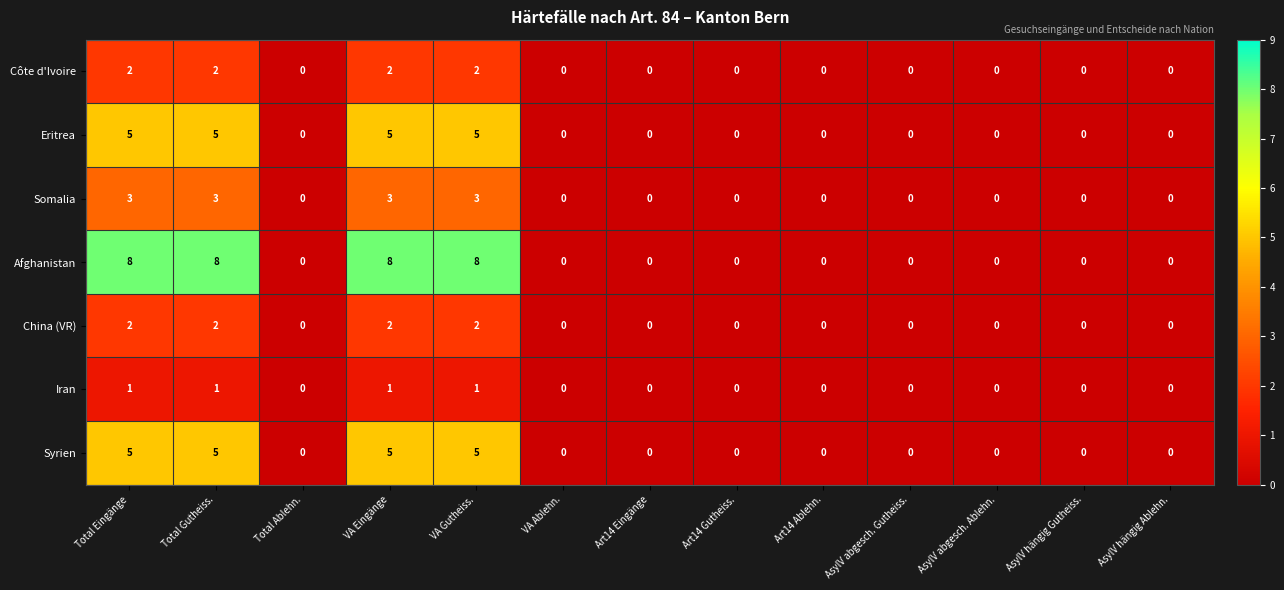

How many series are shown in this chart?

7